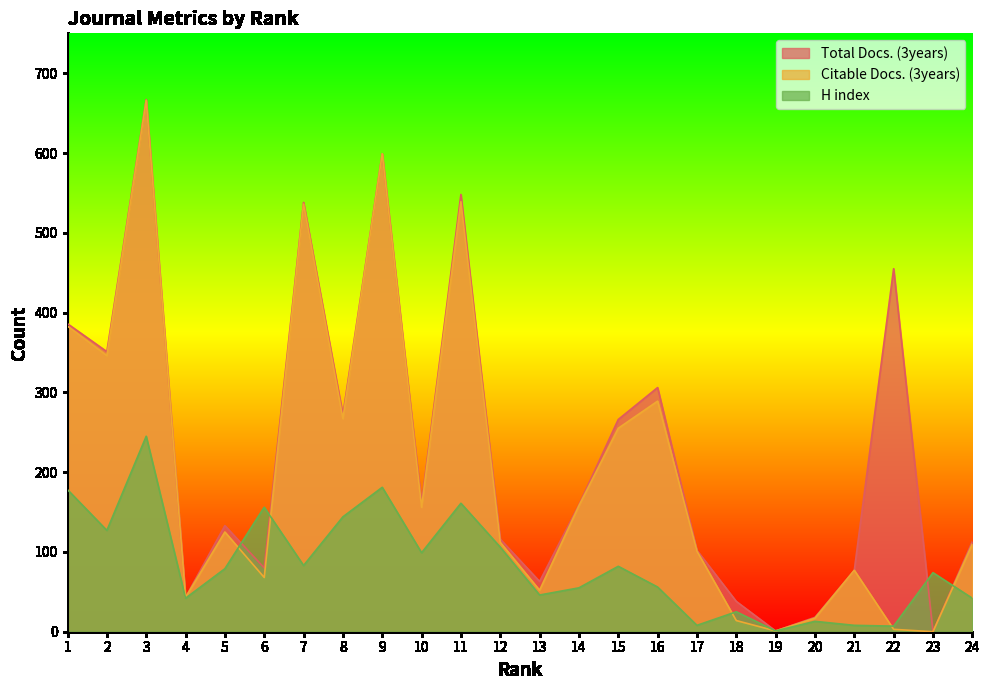

The Citable Docs. (3years) series shows 77 at 21. True or false?

True